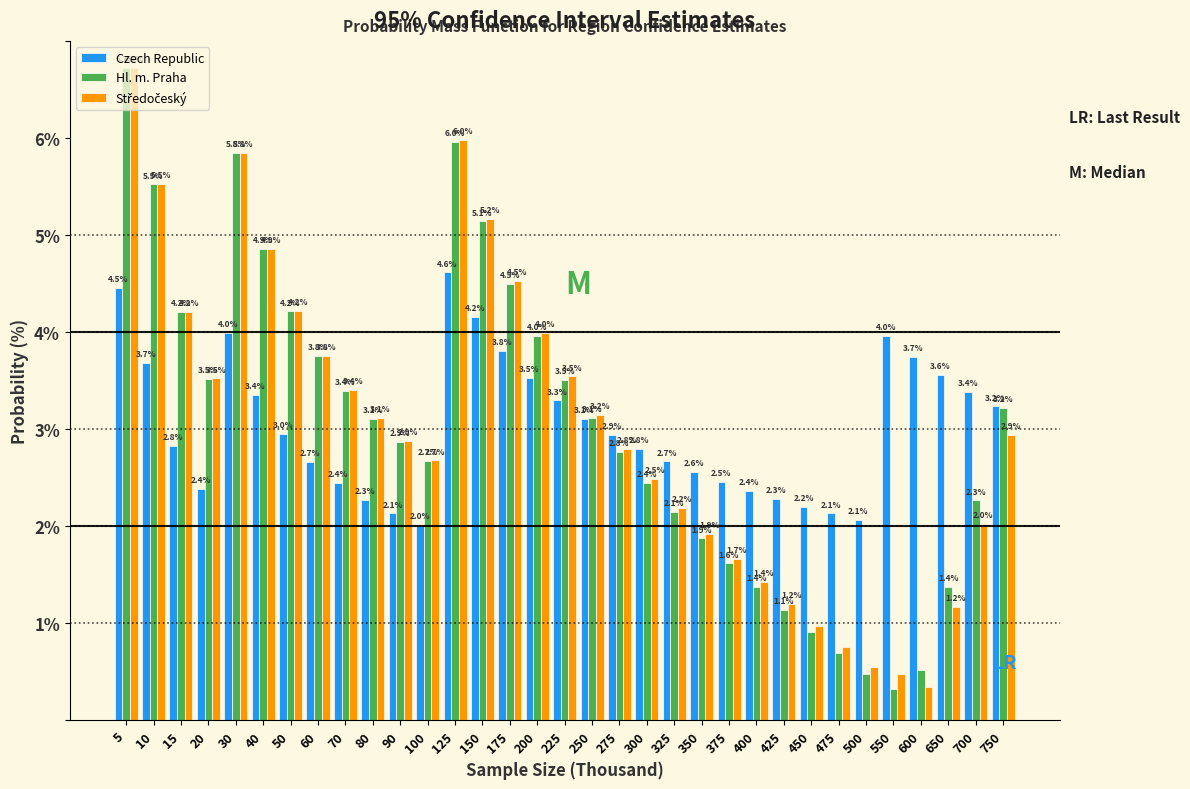

Where is Hl. m. Praha nearest to the value 3?

80